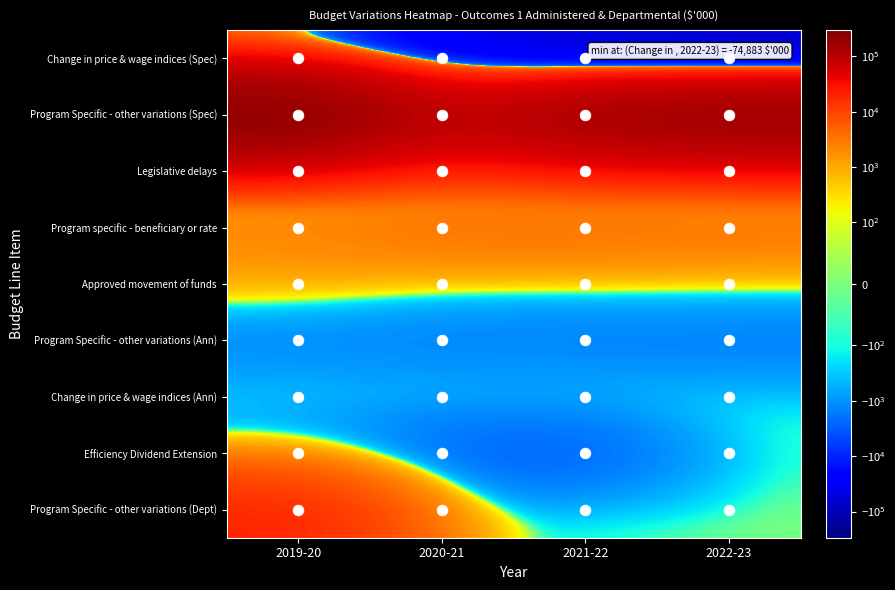

What is the difference between the highest and lowest values at 2020-21?

129364